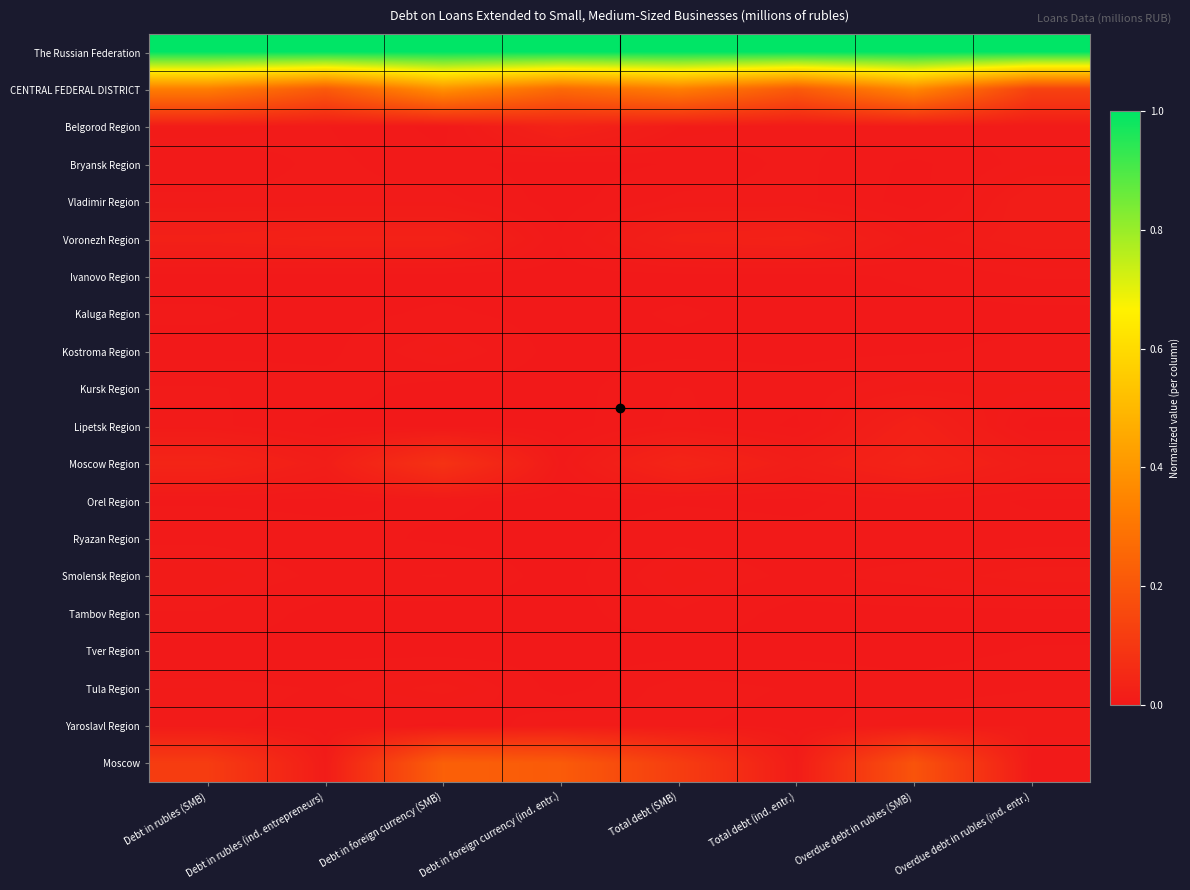

At how many categories does at least one series exceed 0?

8